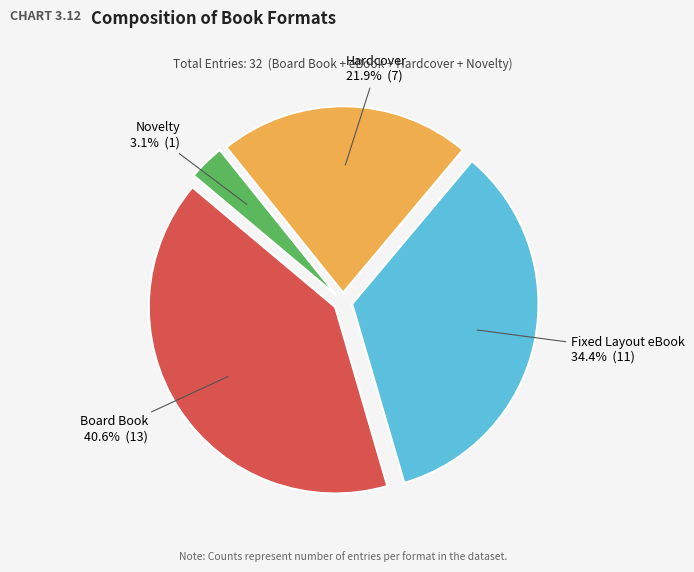

Does Hardcover represent more than half of the total?

No